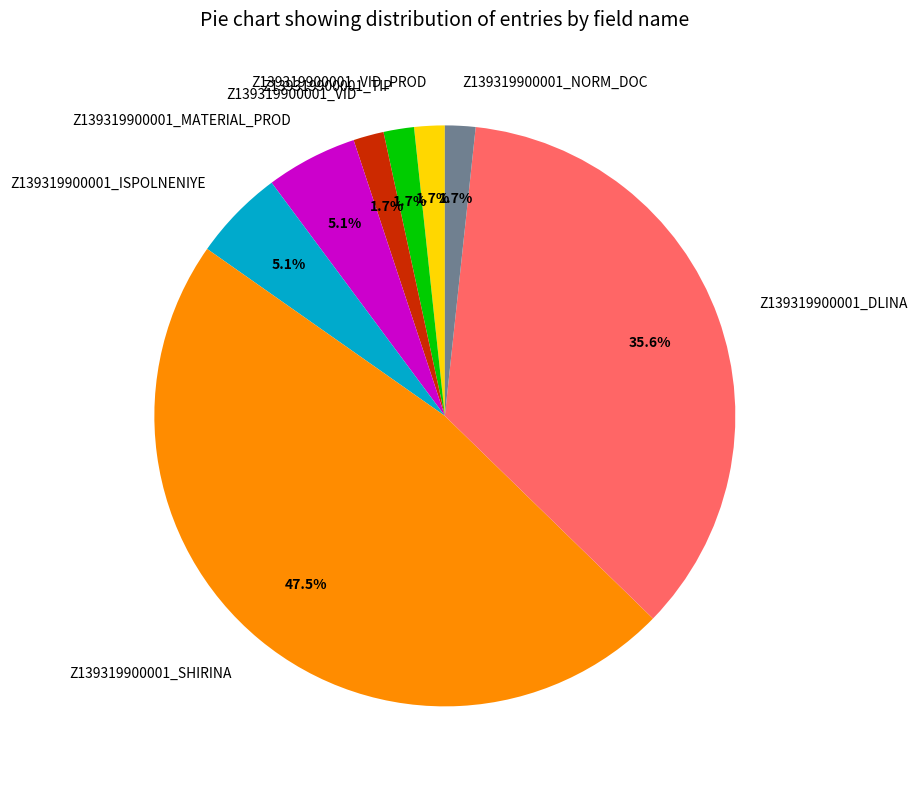

Which slice is the largest?

Z139319900001_SHIRINA